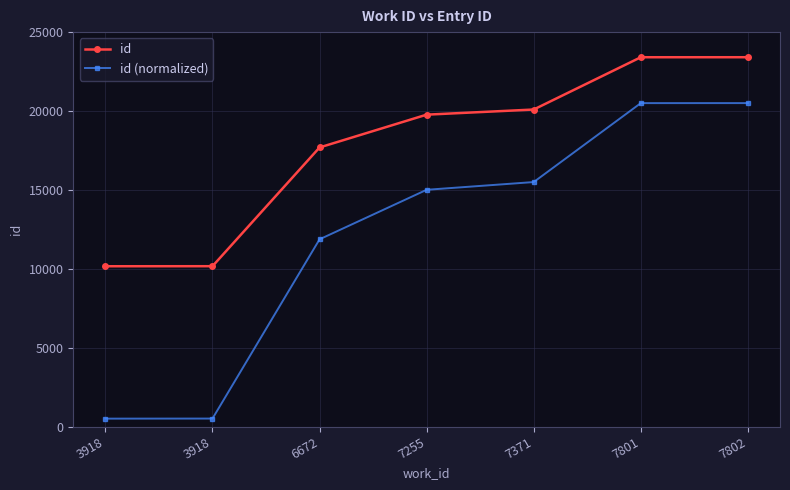

How many values in the id series are below 19768?

3